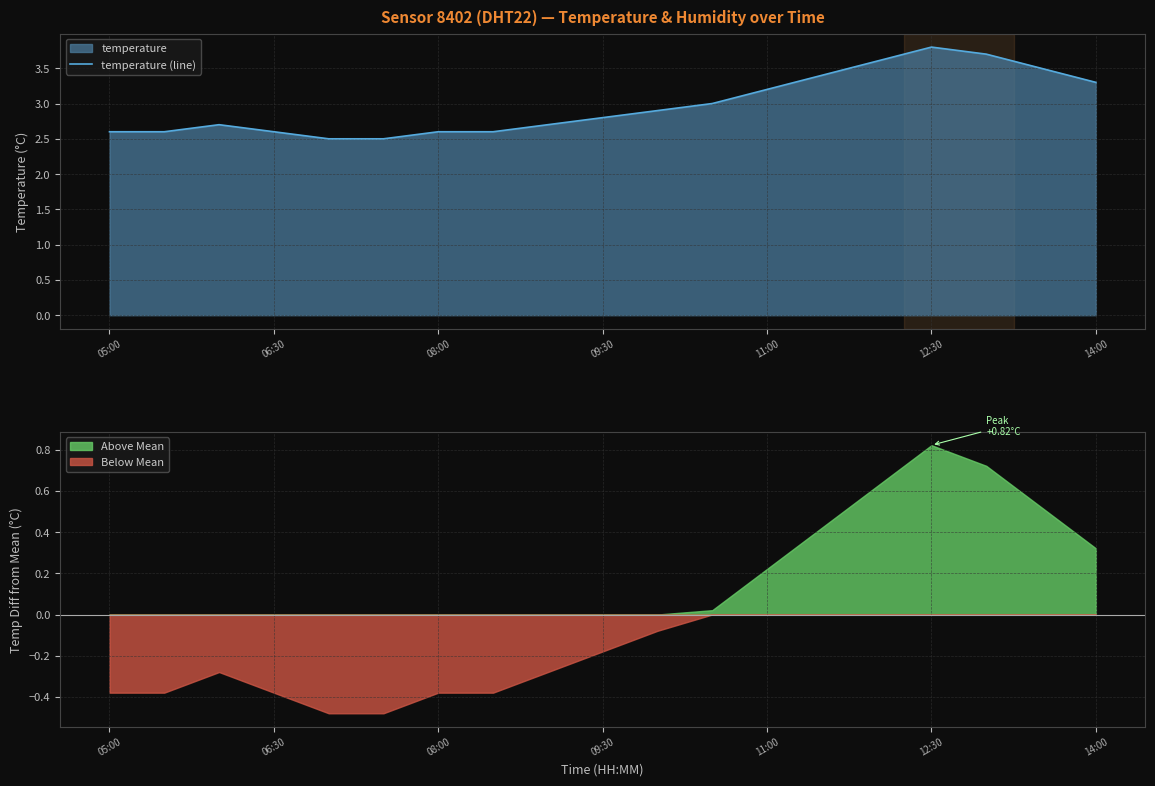

What is the highest value of the temperature (line) series?

3.8